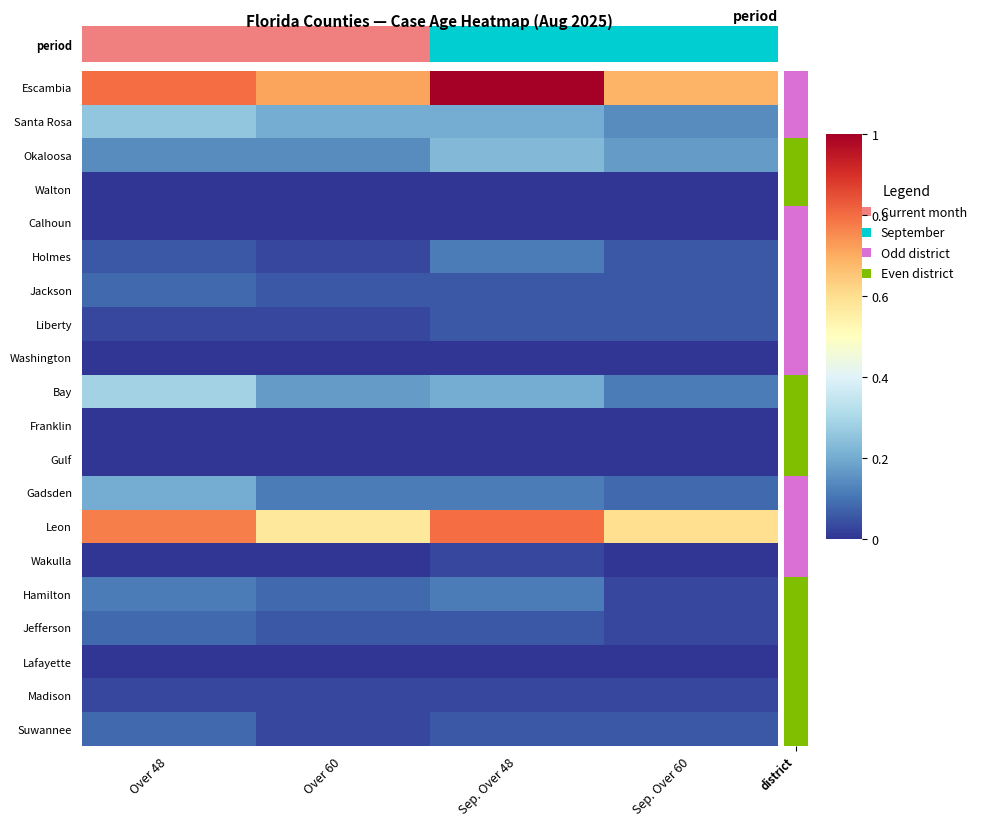

Rank the series by their maximum value, from lowest to highest.

Walton, Calhoun, Washington, Franklin, Gulf, Lafayette, Wakulla, Madison, Liberty, Jackson, Jefferson, Suwannee, Holmes, Hamilton, Gadsden, Okaloosa, Santa Rosa, Bay, Leon, Escambia